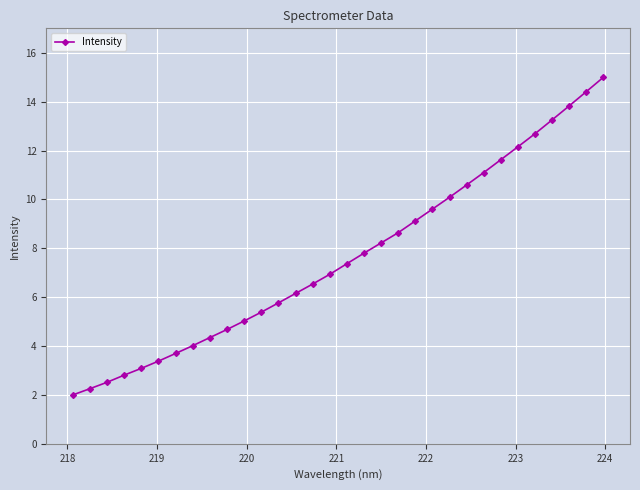

How many lines are shown in the chart?

1